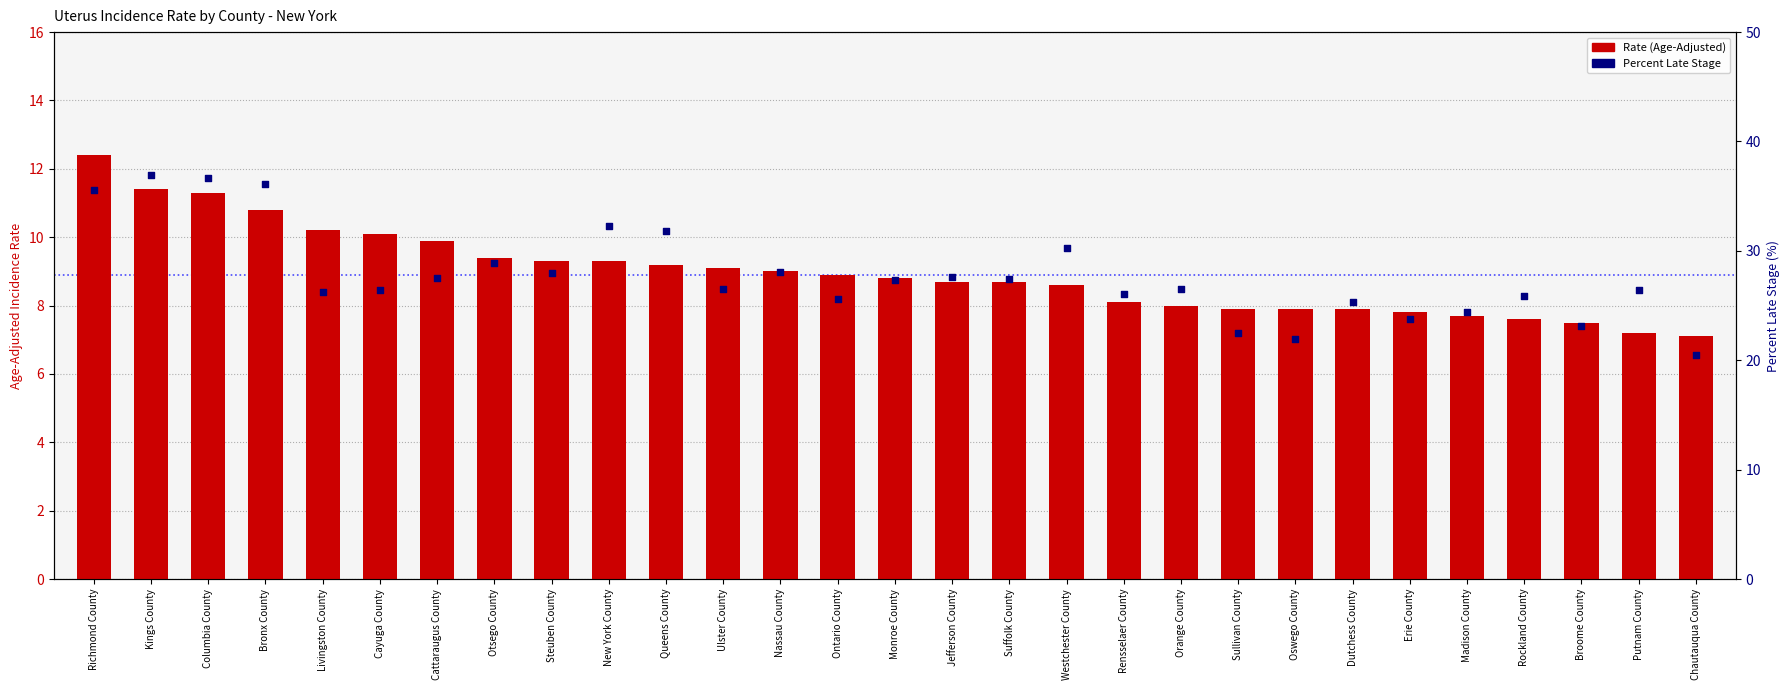

Which series has the largest total across all categories?

percentile rank within the sample